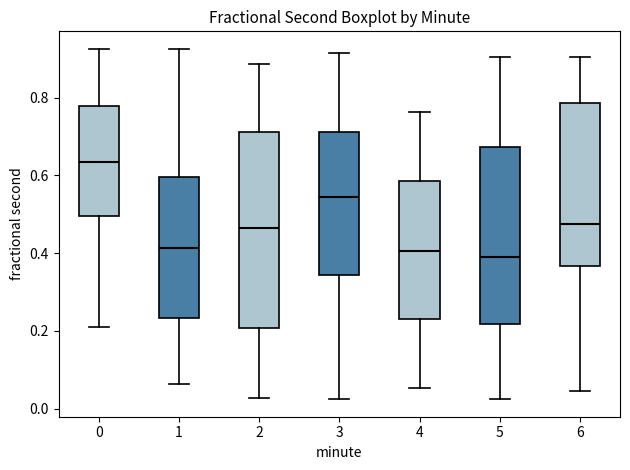

Reading left to right, read every box against the y-axis: the position of its median line, the range the box covers, and the ends of its whiskers. The values are not printed on the chart, so give them approximately, as read against the axis.

0: median 0.64, box 0.50 to 0.78, whiskers 0.22 to 0.92
1: median 0.42, box 0.24 to 0.60, whiskers 0.06 to 0.92
2: median 0.46, box 0.20 to 0.72, whiskers 0.02 to 0.88
3: median 0.54, box 0.34 to 0.72, whiskers 0.02 to 0.92
4: median 0.40, box 0.24 to 0.58, whiskers 0.06 to 0.76
5: median 0.40, box 0.22 to 0.68, whiskers 0.02 to 0.90
6: median 0.48, box 0.36 to 0.78, whiskers 0.04 to 0.90